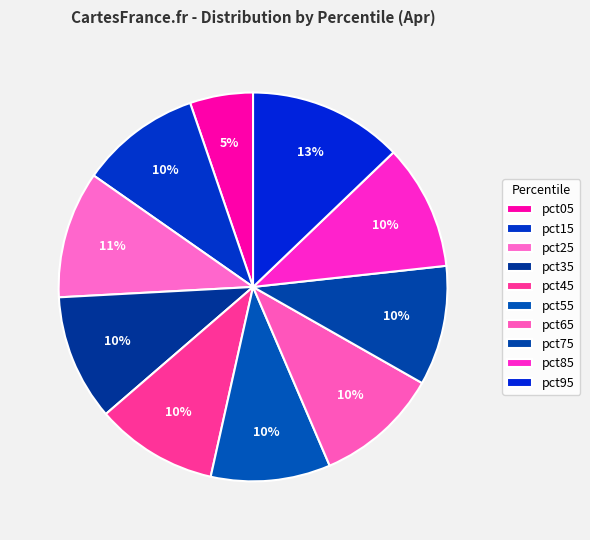

What is the total percentage of pct25 and pct75?

20.5%